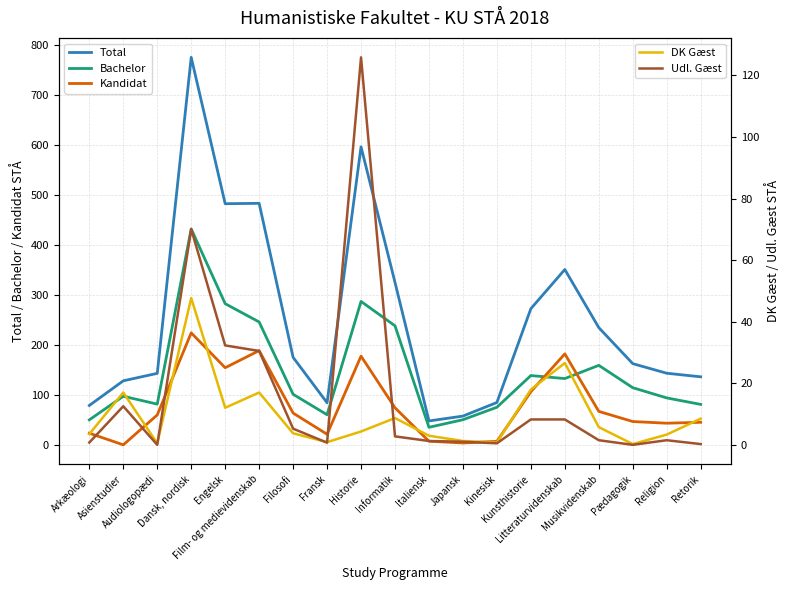

At which label is Bachelor closest to 234?

Informatik